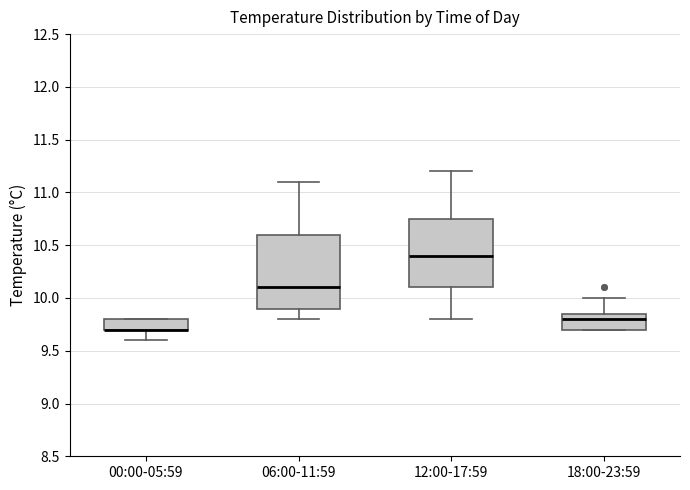

Reading left to right, read every box against the y-axis: the position of its median line, the range the box covers, and the ends of its whiskers. The values are not printed on the chart, so give them approximately, as read against the axis.

00:00-05:59: median 9.70 (drawn on the box's lower edge), box 9.70 to 9.80, whiskers 9.60 to 9.80
06:00-11:59: median 10.10, box 9.90 to 10.60, whiskers 9.80 to 11.10
12:00-17:59: median 10.40, box 10.10 to 10.75, whiskers 9.80 to 11.20
18:00-23:59: median 9.80, box 9.70 to 9.85, whiskers 9.70 to 10.00